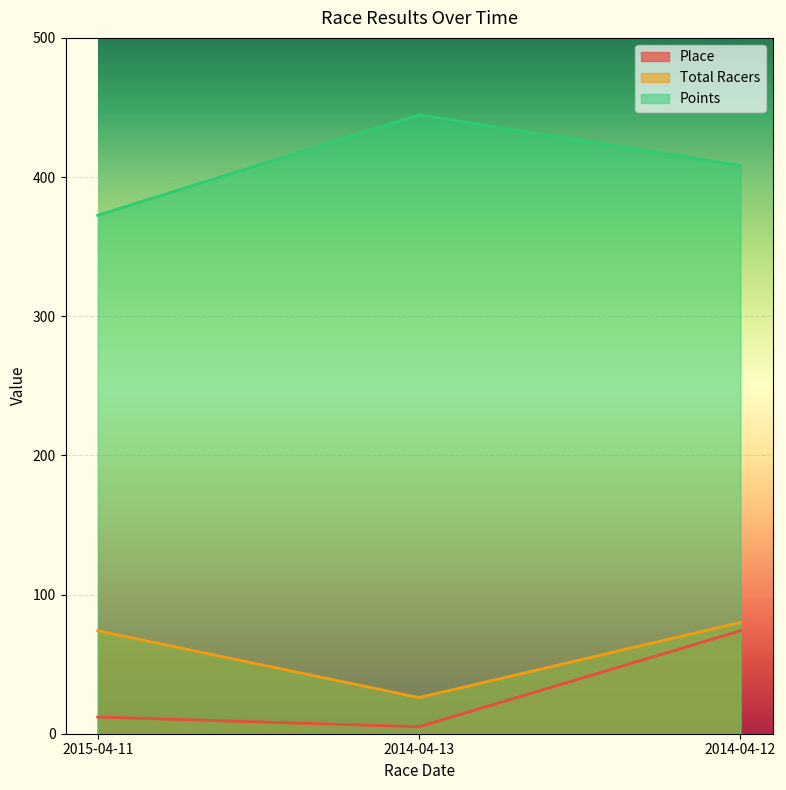

What value does the Points series have at 2014-04-12?

408.3